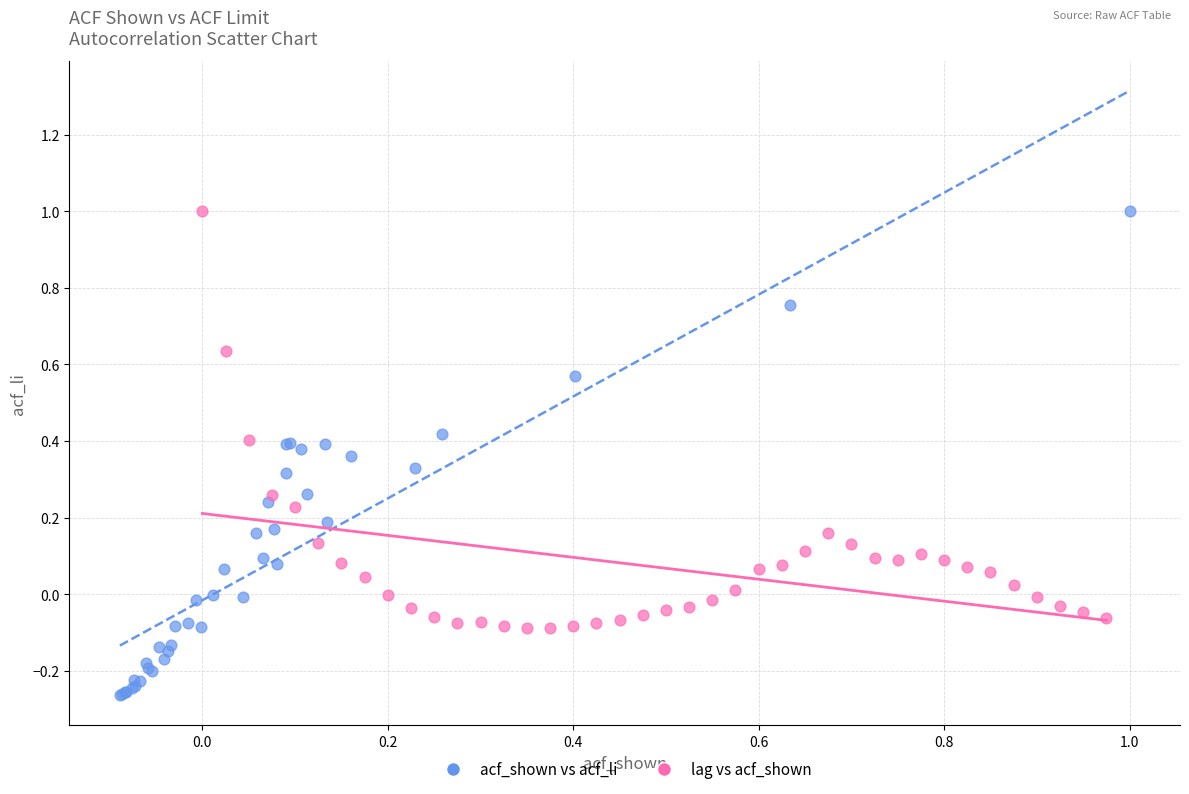

Which series has the widest spread of Y values?

acf_shown vs acf_li